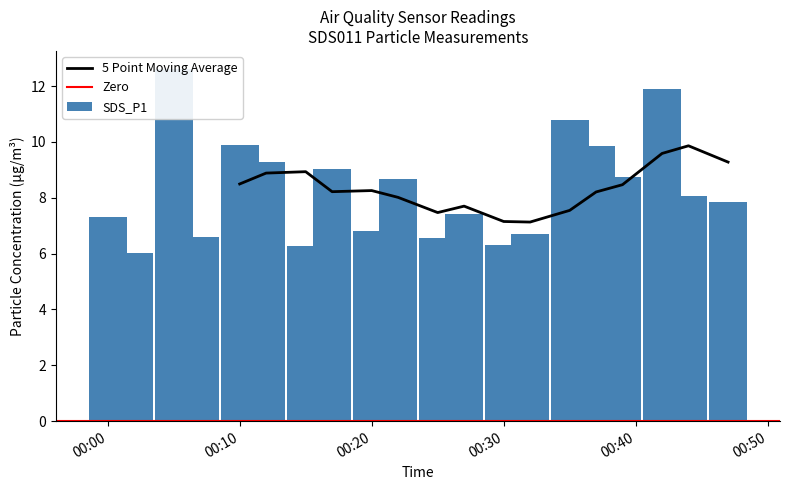

At which category does the chart reach its minimum across all series?

2023/09/23 00:02